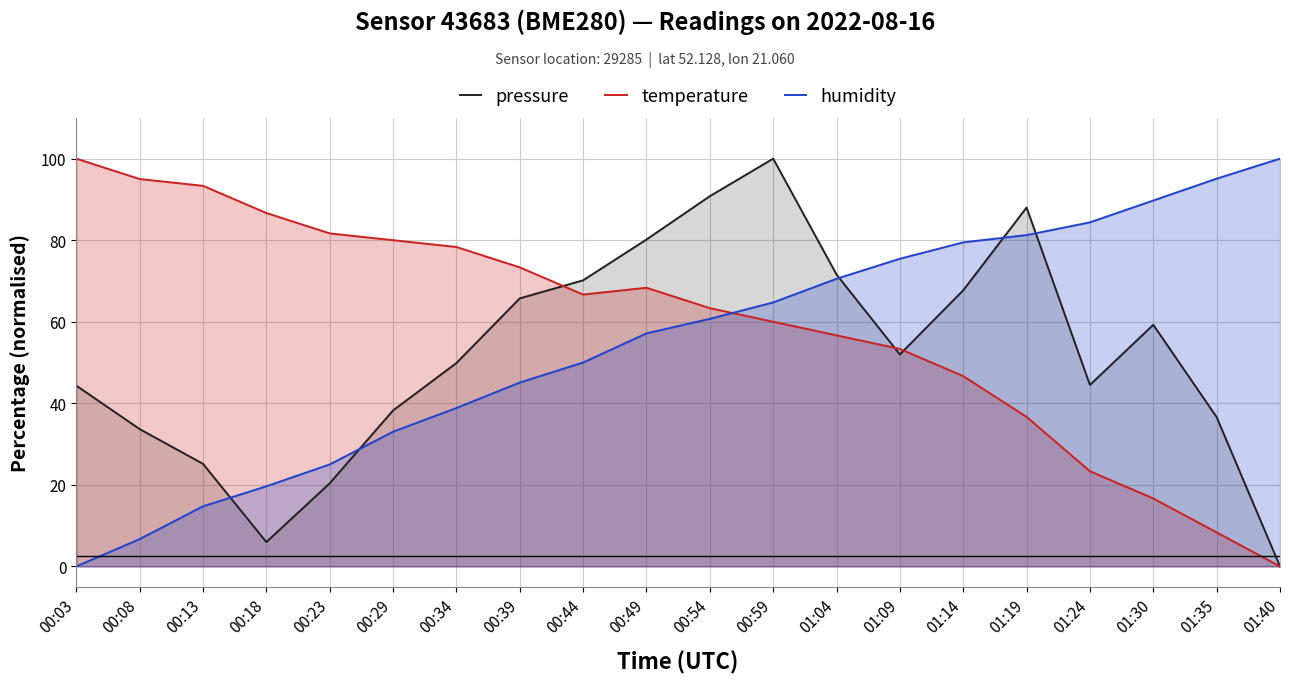

True or false: pressure has more than 0 interior local peaks.

True